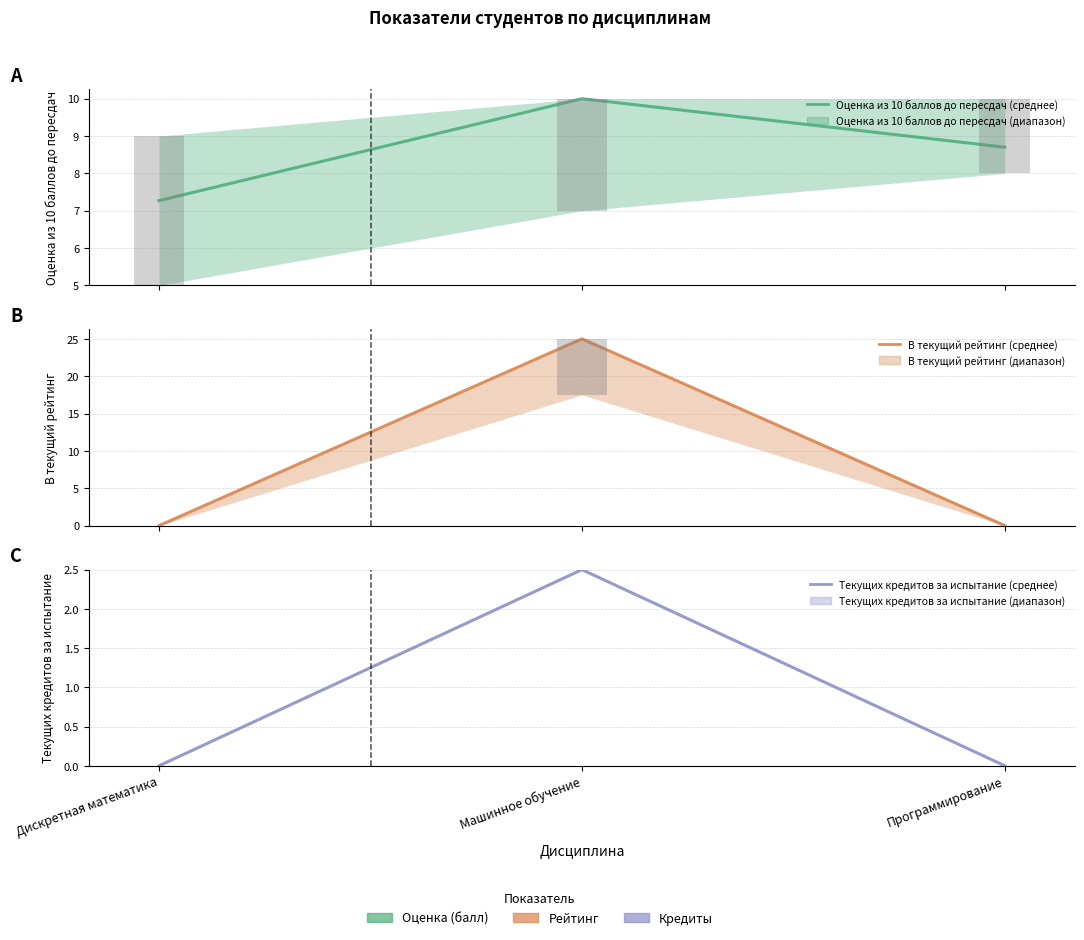

Which label corresponds to the largest value in the chart?

Машинное обучение